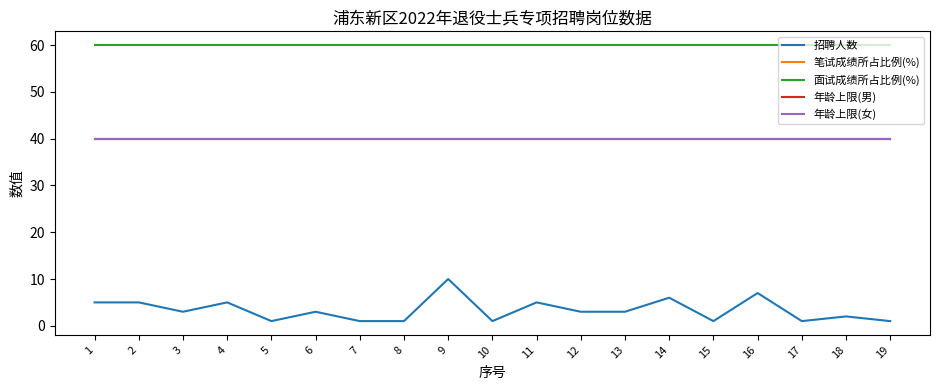

True or false: 年龄上限(女) and 面试成绩所占比例(%) cross at least once.

False